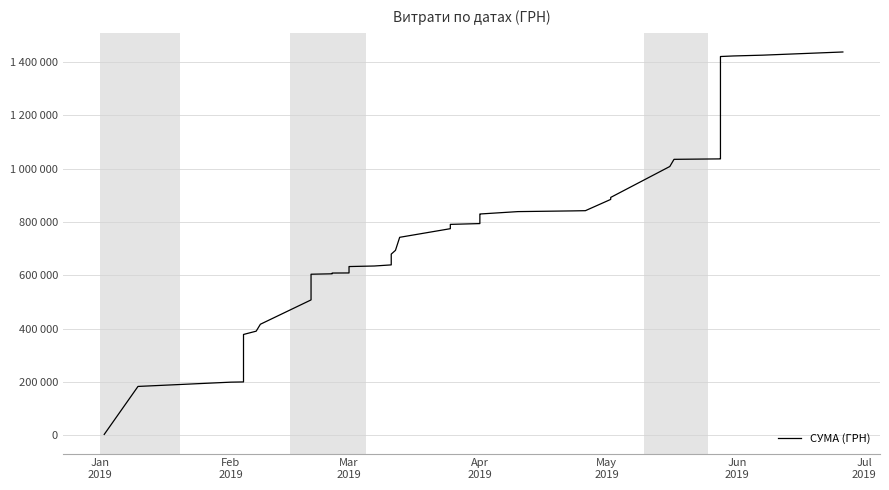

What is the minimum value shown in the chart?

3350.3